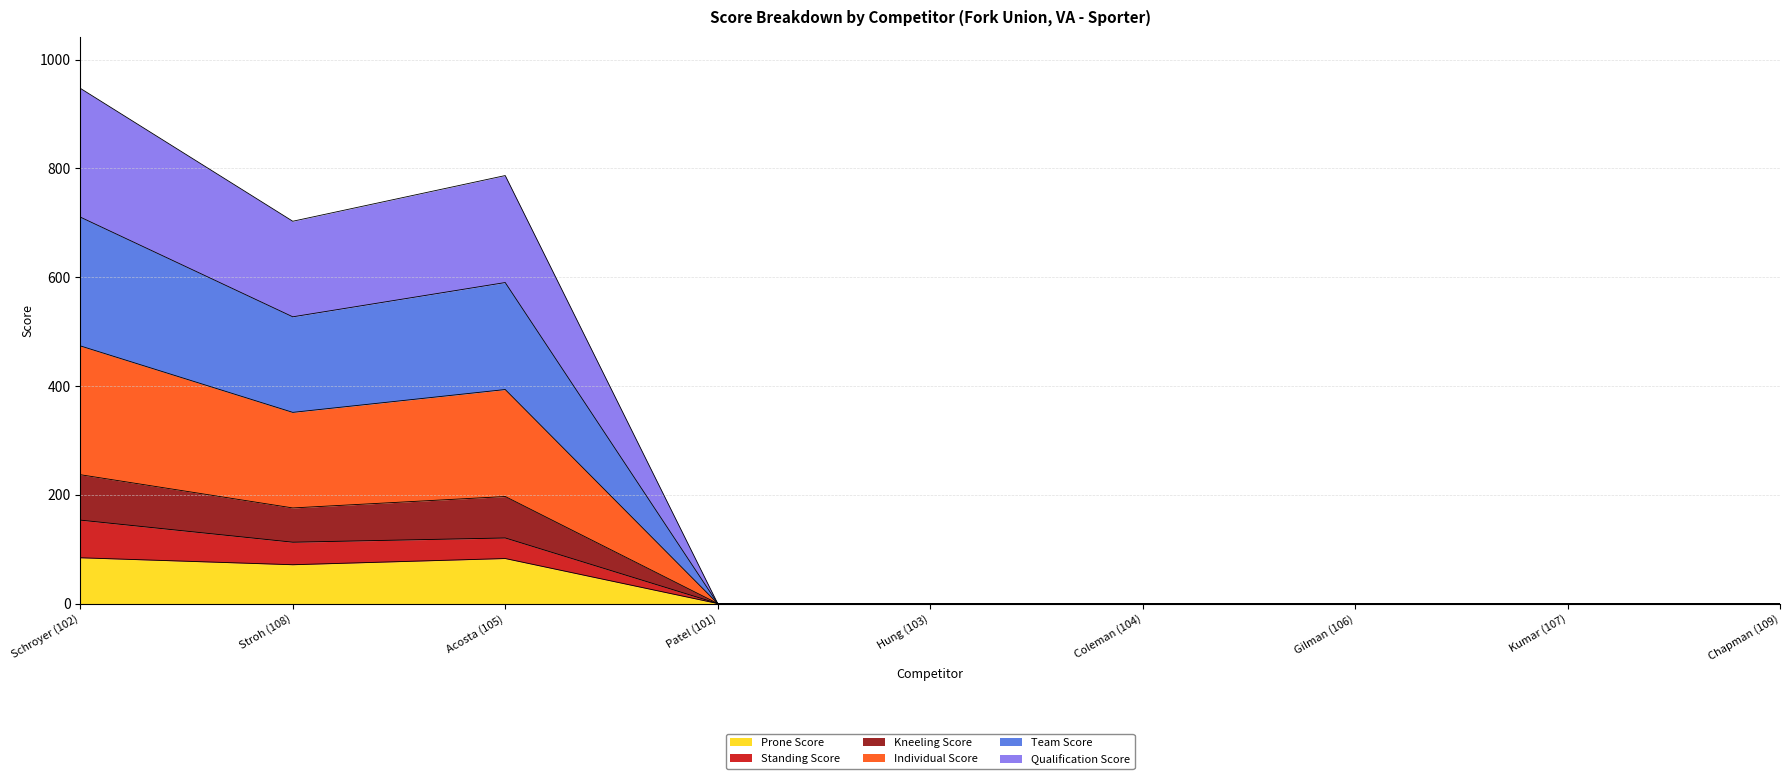

Which series has the widest spread of values?

Qualification Score